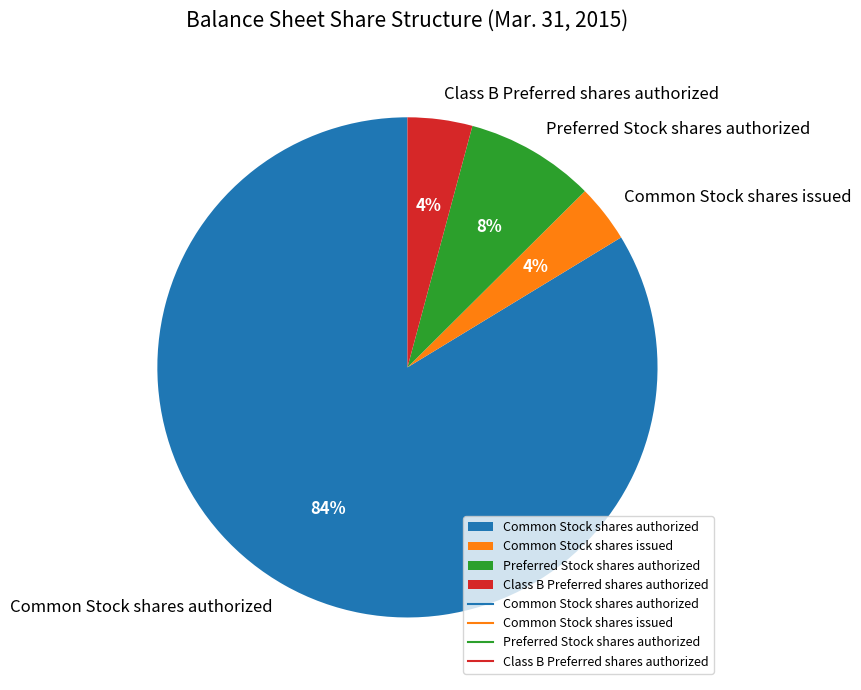

Which slice represents more than half of the pie?

Common Stock shares authorized